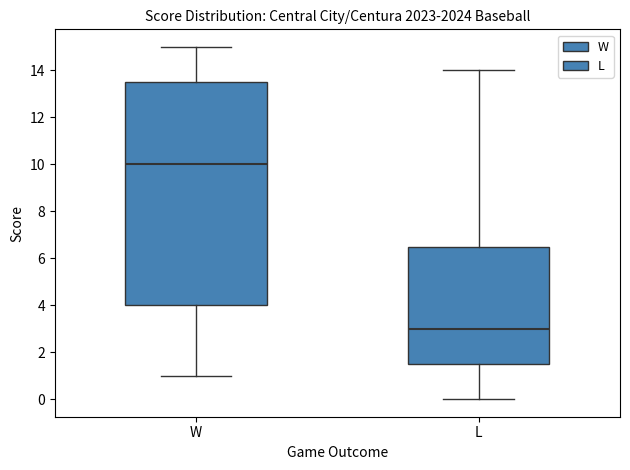

Reading left to right, transcribe this box plot: for each box, give where its median line is, the range the box spans, and where its two whiskers end, as read against the y-axis. The values are not printed on the chart, so give them approximately, as read against the axis.

W: median 10.0, box 4.0 to 13.6, whiskers 1.0 to 15.0
L: median 3.0, box 1.6 to 6.6, whiskers 0.0 to 14.0